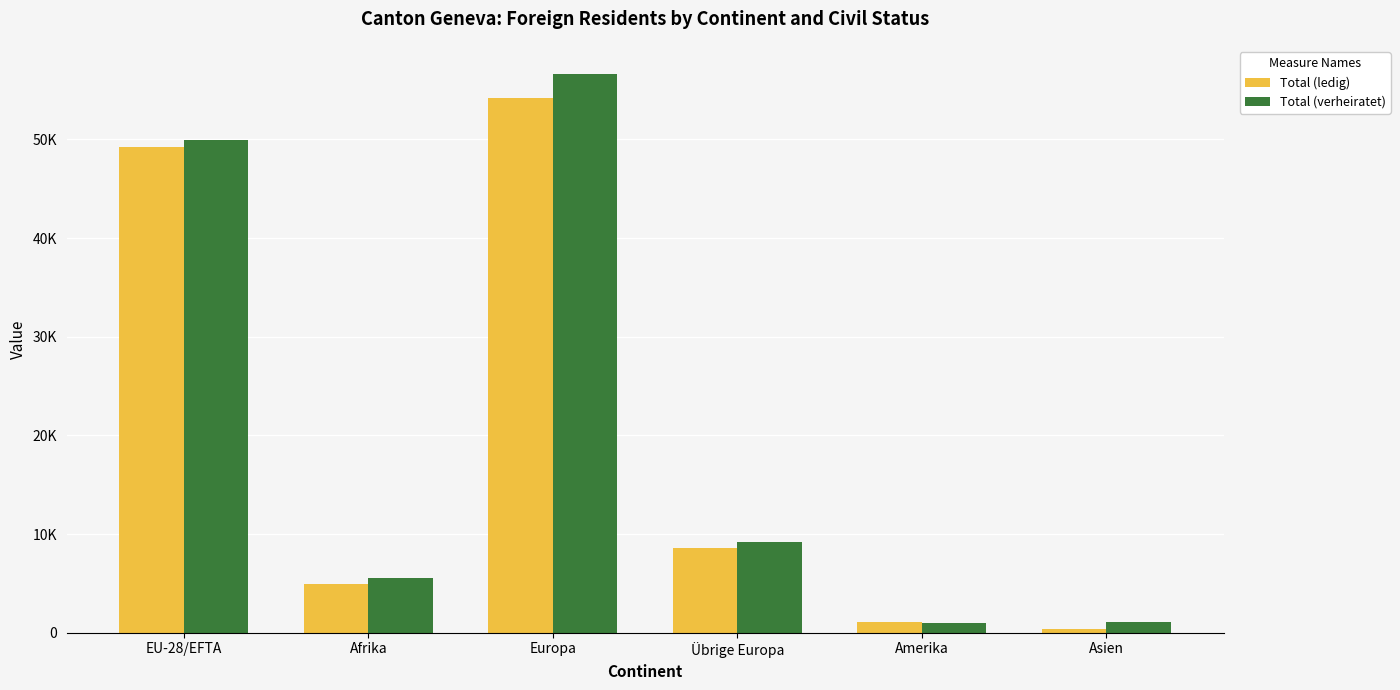

Reading right to left, list all the values displayed in this chart.

Total (ledig): Asien=398	Amerika=1082	Übrige Europa=8635	Europa=54184	Afrika=4984	EU-28/EFTA=49200
Total (verheiratet): Asien=1118	Amerika=1012	Übrige Europa=9204	Europa=56647	Afrika=5529	EU-28/EFTA=49974